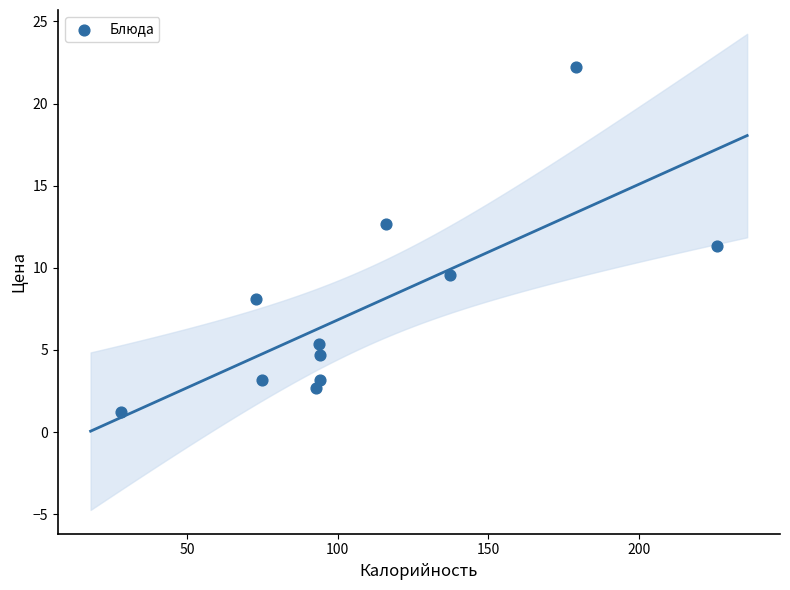

What is the range of X values (max minus min)?

198.0